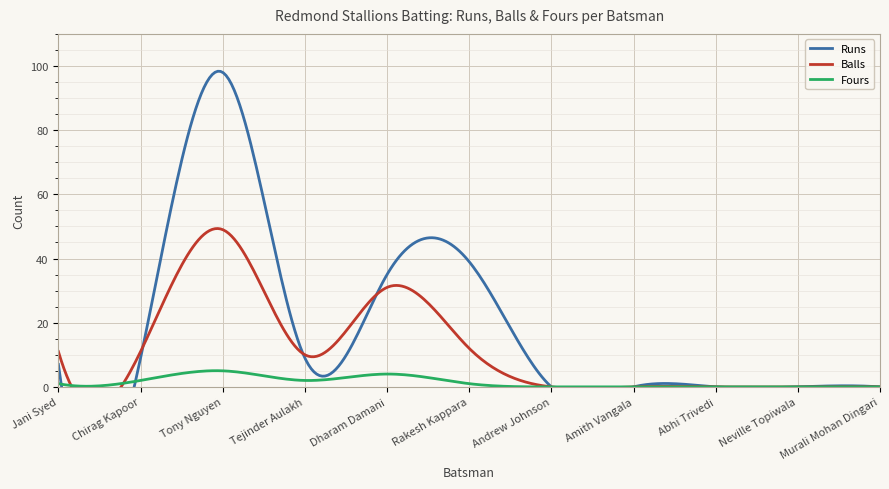

What is the value of the Balls point at the 1st from the left?

11